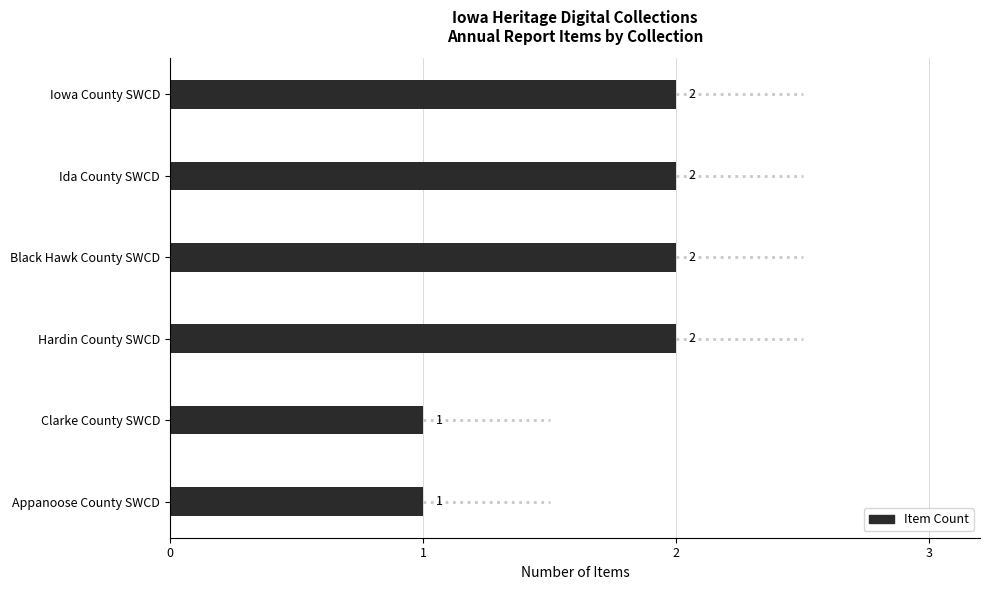

Reading bottom to top, list all the values displayed in this chart.

1	1	2	2	2	2